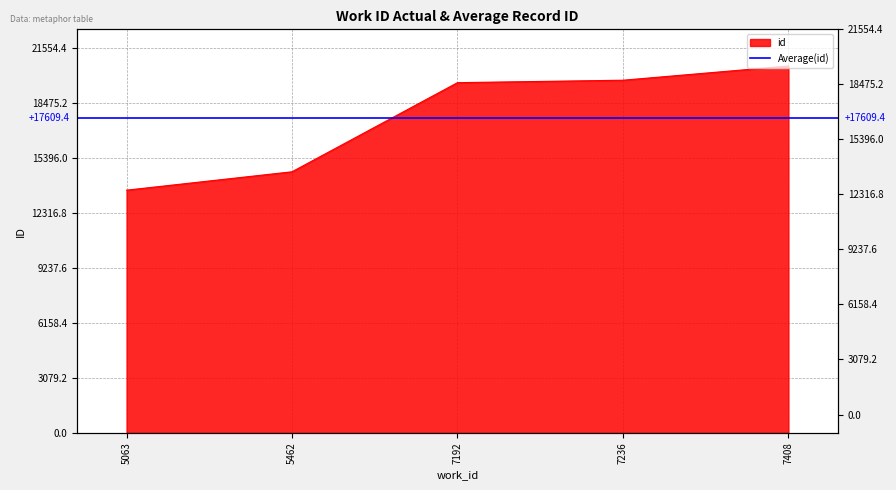

Approximately how many times larger is the value at 7236 compared to 5462?

1.4